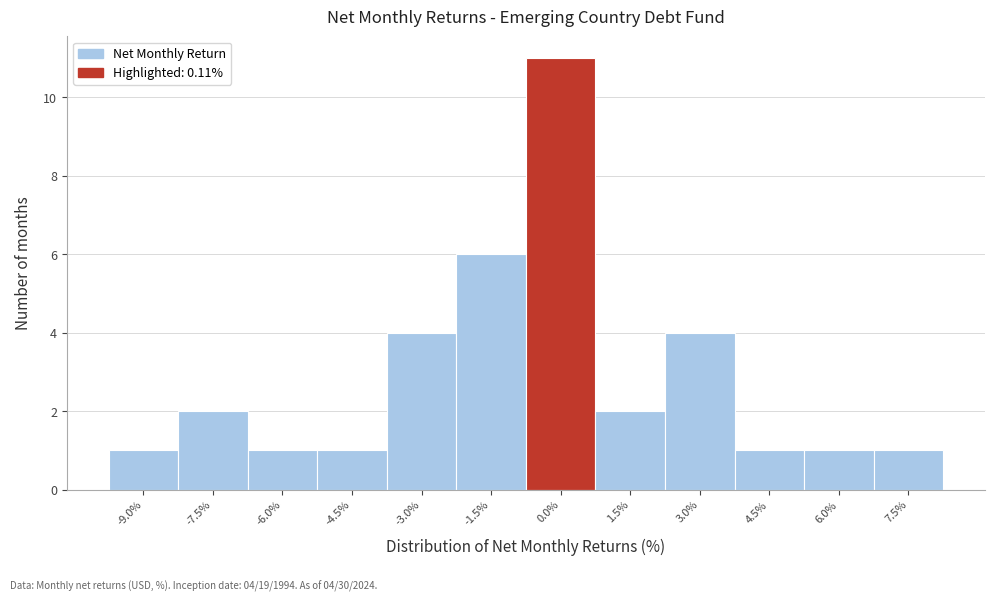

Reading left to right, transcribe all the data shown in this chart.

1	2	1	1	4	6	11	2	4	1	1	1